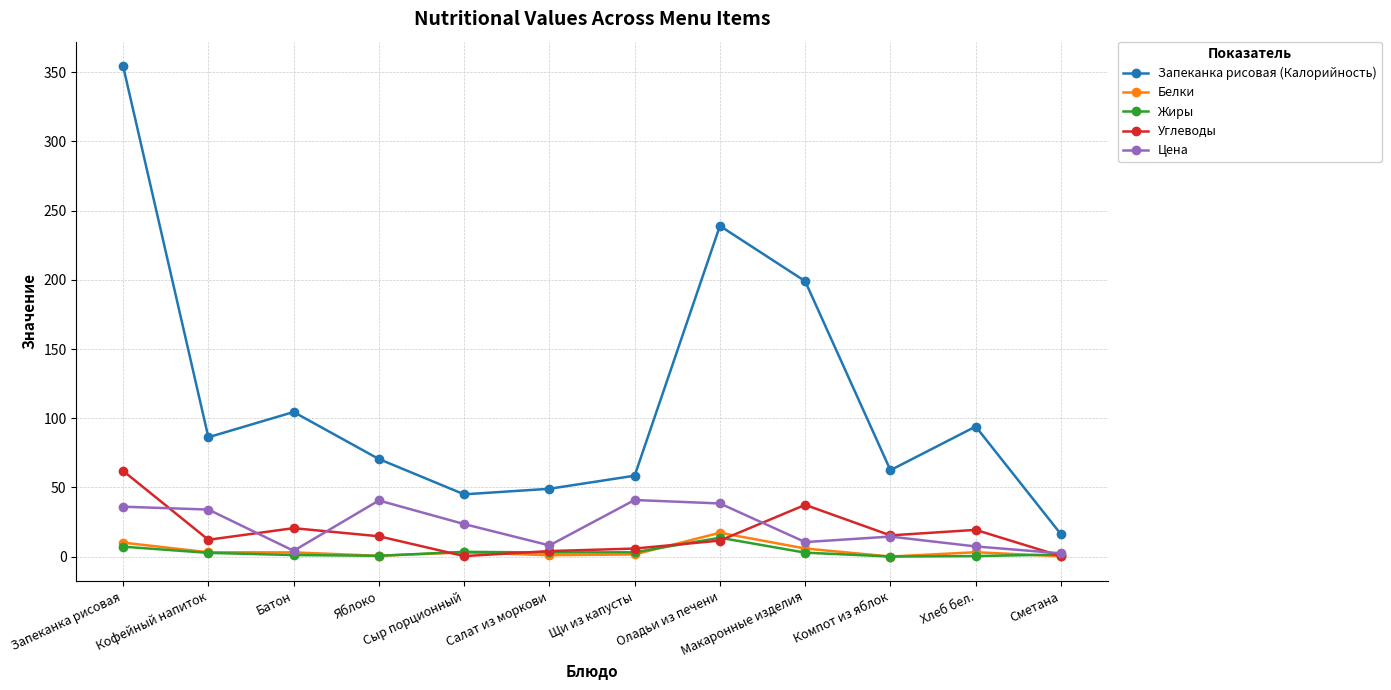

What is the highest value of the Углеводы series?

61.9